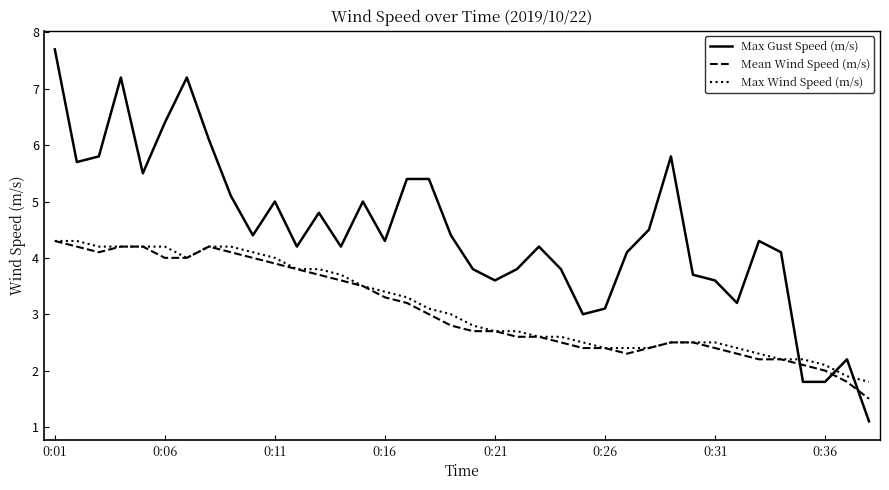

True or false: Max Wind Speed (m/s) and Max Gust Speed (m/s) cross at least once.

True